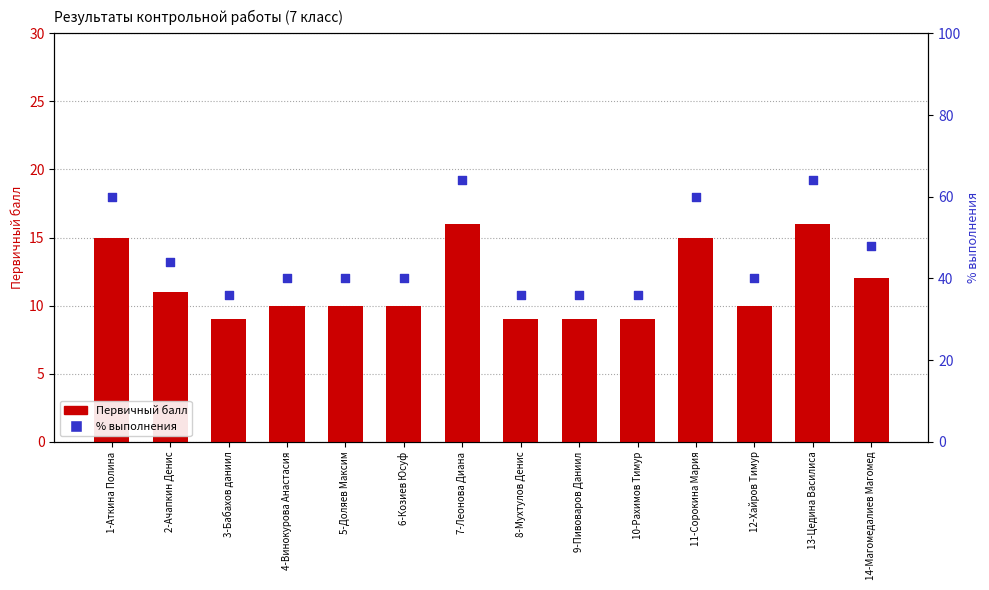

What are all the series names shown in the legend?

Первичный балл, % вып-я